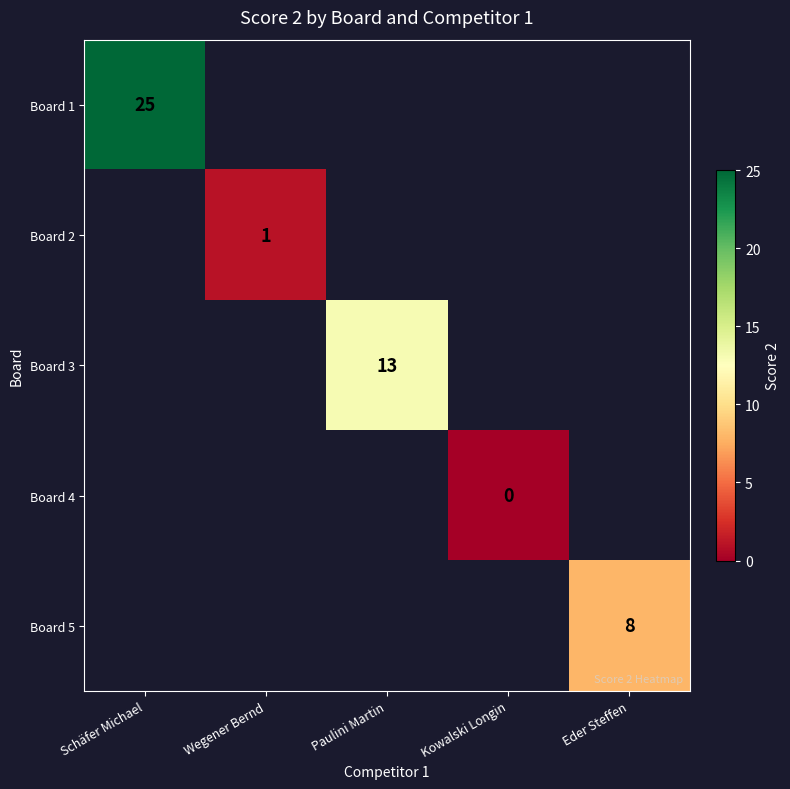

Which category has the highest value across all series?

Schäfer Michael